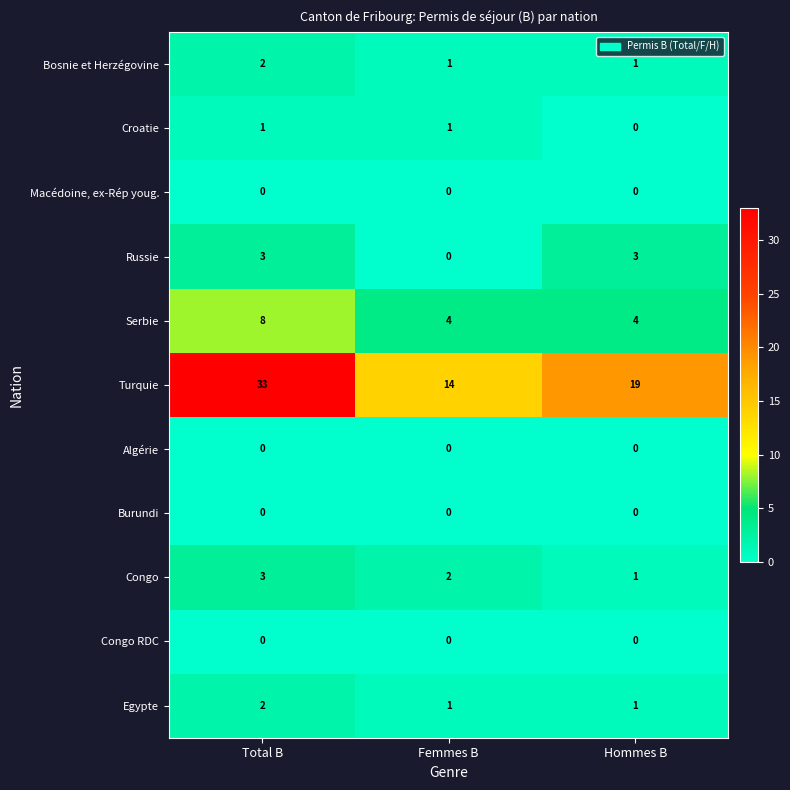

Which series changed the most between Femmes B and Hommes B?

Turquie